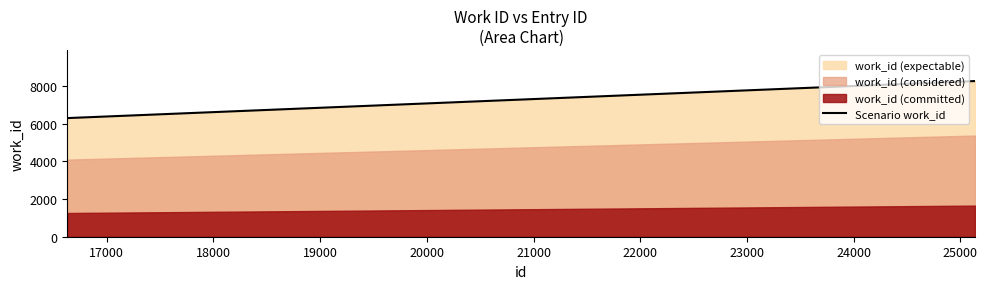

What is the value of the 2nd point from the left?

8252